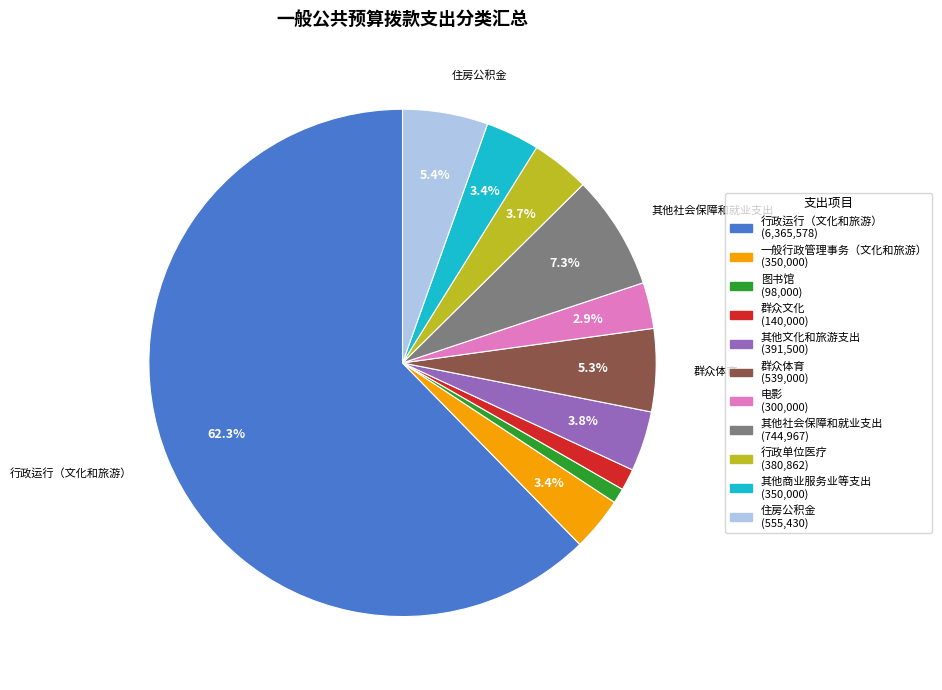

How many slices are in this pie chart?

11